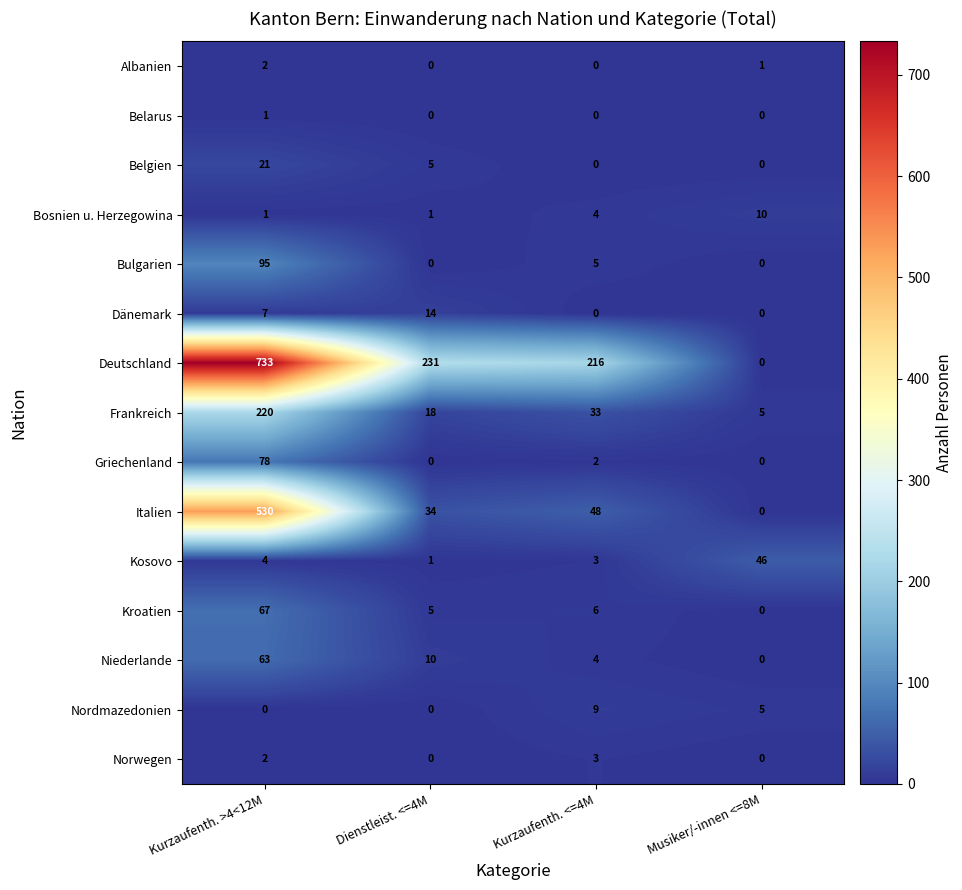

What is the difference between the highest and lowest values at Musiker/-innen <=8M?

46